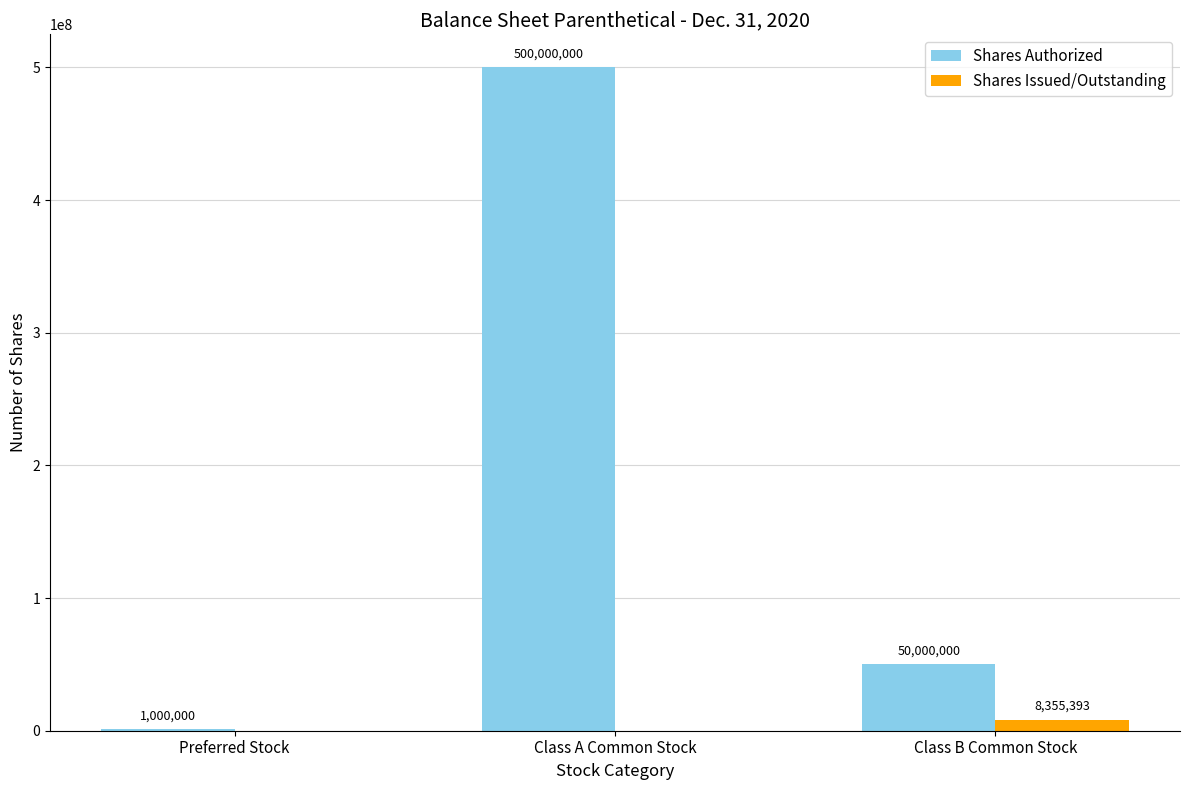

What are all the series names shown in the legend?

Shares Authorized, Shares Issued/Outstanding